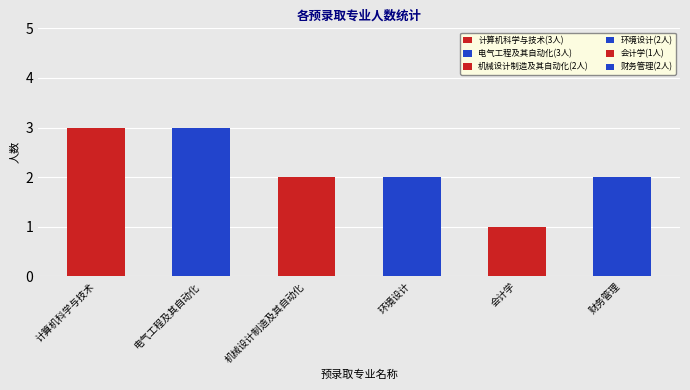

What position from the right is 电气工程及其自动化?

5